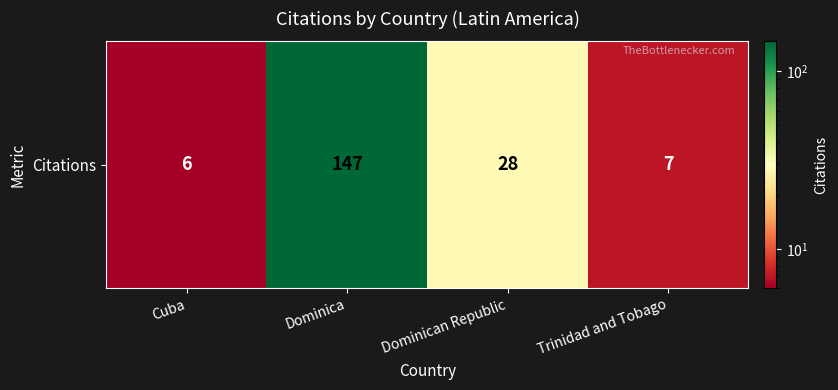

The value at Dominica is 42. True or false?

False